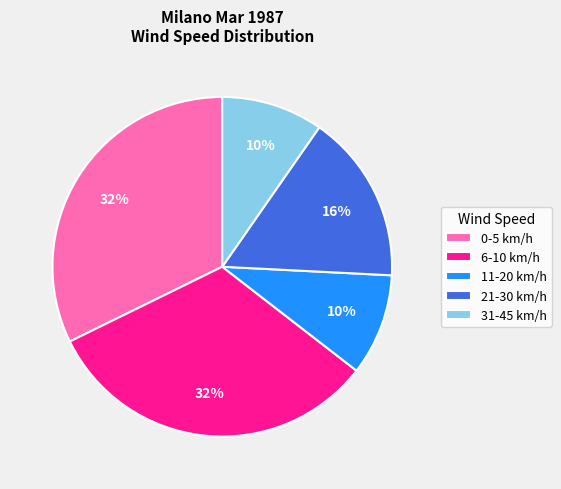

How many slices are in this pie chart?

5